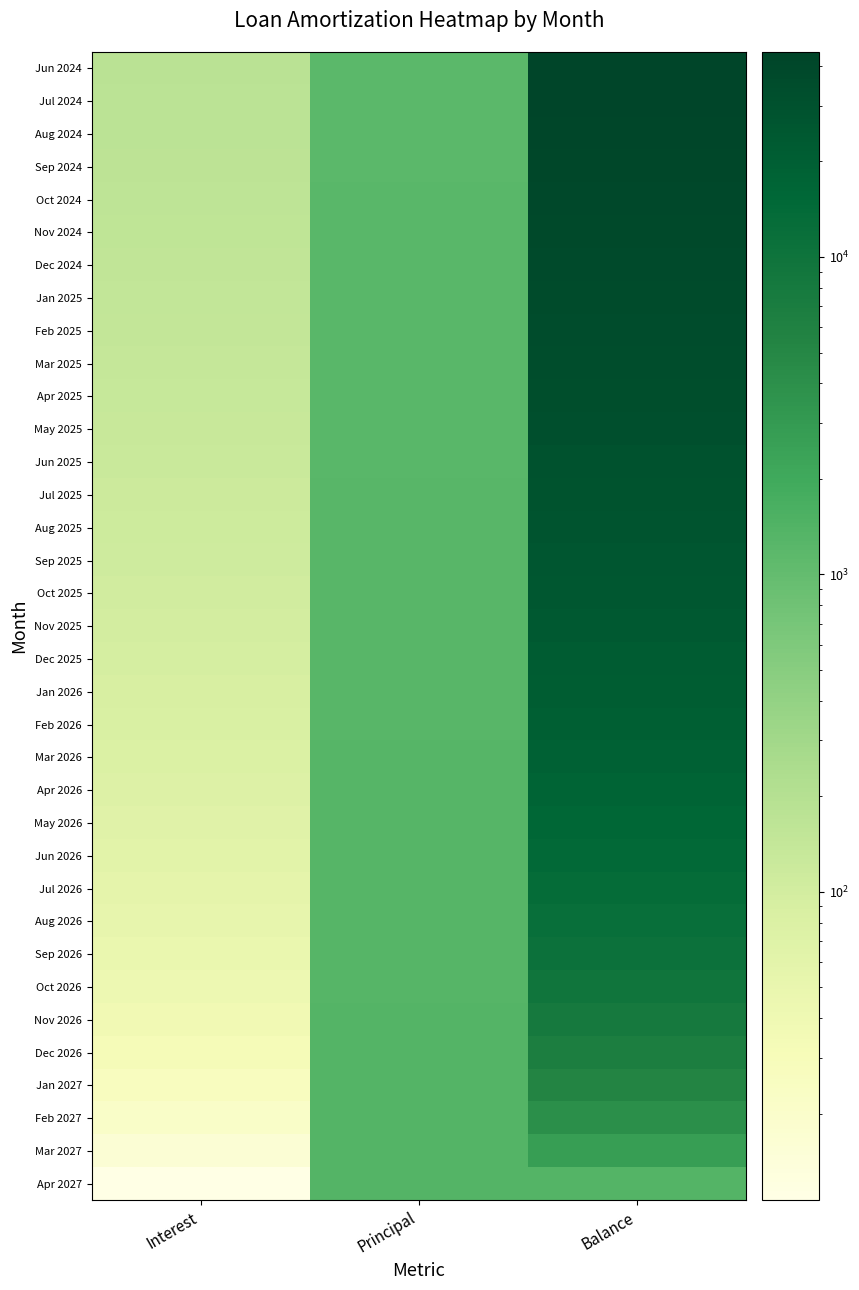

Reading left to right, list all the values displayed in this chart.

Jun 2024: Interest=179.8	Principal=1176.0	Balance=44236.0
Jul 2024: Interest=175.1	Principal=1181.0	Balance=43055.0
Aug 2024: Interest=170.4	Principal=1186.0	Balance=41869.0
Sep 2024: Interest=165.7	Principal=1190.0	Balance=40679.0
Oct 2024: Interest=161.0	Principal=1195.0	Balance=39484.0
Nov 2024: Interest=156.3	Principal=1200.0	Balance=38284.0
Dec 2024: Interest=151.5	Principal=1204.0	Balance=37080.0
Jan 2025: Interest=146.8	Principal=1209.0	Balance=35871.0
Feb 2025: Interest=142.0	Principal=1214.0	Balance=34657.0
Mar 2025: Interest=137.2	Principal=1219.0	Balance=33438.0
Apr 2025: Interest=132.4	Principal=1224.0	Balance=32214.0
May 2025: Interest=127.5	Principal=1228.0	Balance=30986.0
Jun 2025: Interest=122.7	Principal=1233.0	Balance=29753.0
Jul 2025: Interest=117.8	Principal=1238.0	Balance=28515.0
Aug 2025: Interest=112.9	Principal=1243.0	Balance=27272.0
Sep 2025: Interest=108.0	Principal=1248.0	Balance=26024.0
Oct 2025: Interest=103.0	Principal=1253.0	Balance=24771.0
Nov 2025: Interest=98.0	Principal=1258.0	Balance=23513.0
Dec 2025: Interest=93.1	Principal=1263.0	Balance=22250.0
Jan 2026: Interest=88.1	Principal=1268.0	Balance=20982.0
Feb 2026: Interest=83.0	Principal=1273.0	Balance=19709.0
Mar 2026: Interest=78.0	Principal=1278.0	Balance=18431.0
Apr 2026: Interest=73.0	Principal=1283.0	Balance=17148.0
May 2026: Interest=67.9	Principal=1288.0	Balance=15860.0
Jun 2026: Interest=62.8	Principal=1293.0	Balance=14567.0
Jul 2026: Interest=57.7	Principal=1298.0	Balance=13269.0
Aug 2026: Interest=52.5	Principal=1303.0	Balance=11966.0
Sep 2026: Interest=47.4	Principal=1309.0	Balance=10657.0
Oct 2026: Interest=42.2	Principal=1314.0	Balance=9343.0
Nov 2026: Interest=37.0	Principal=1319.0	Balance=8024.0
Dec 2026: Interest=31.8	Principal=1324.0	Balance=6700.0
Jan 2027: Interest=26.5	Principal=1329.0	Balance=5371.0
Feb 2027: Interest=21.3	Principal=1335.0	Balance=4036.0
Mar 2027: Interest=16.0	Principal=1340.0	Balance=2696.0
Apr 2027: Interest=10.7	Principal=1345.0	Balance=1351.0